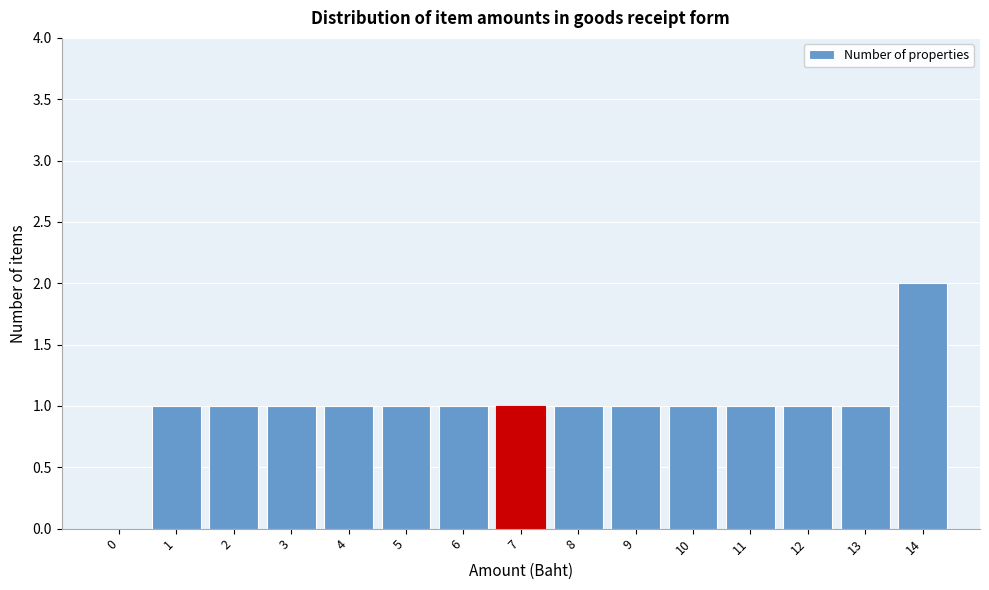

Reading left to right, extract all data points from this chart.

0=0	1=1	2=1	3=1	4=1	5=1	6=1	7=1	8=1	9=1	10=1	11=1	12=1	13=1	14=2